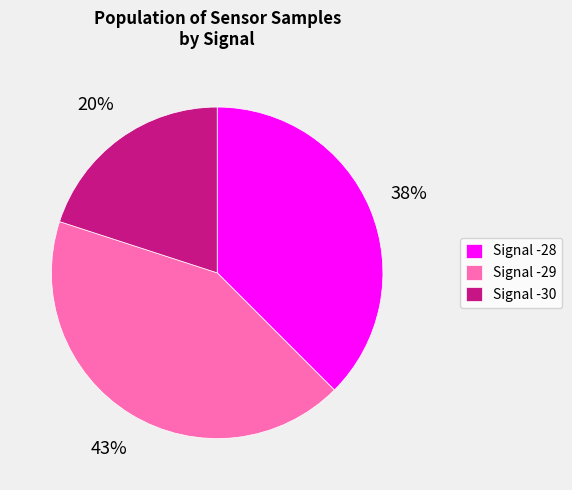

Does Signal -28 account for over 50% of the chart?

No